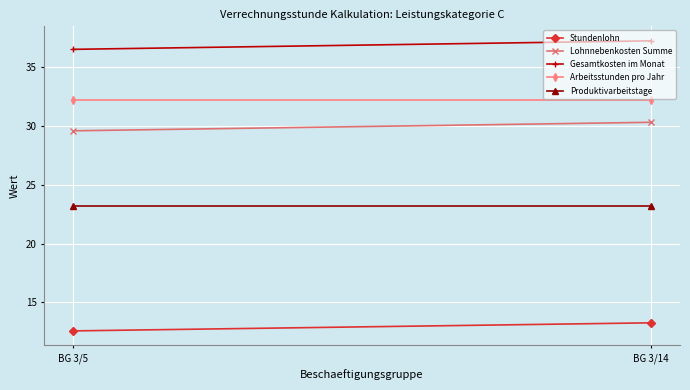

List the series in order of their peak value, lowest first.

Stundenlohn, Produktivarbeitstage, Lohnnebenkosten Summe, Arbeitsstunden pro Jahr, Gesamtkosten im Monat